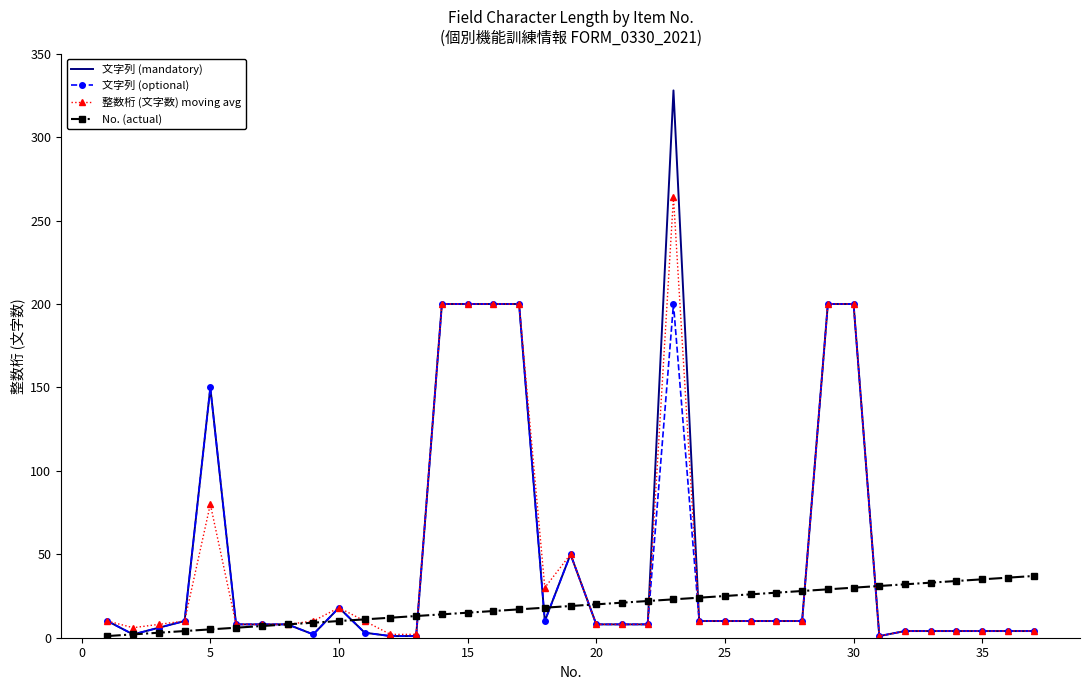

Which series has the widest spread of values?

文字列 (mandatory)